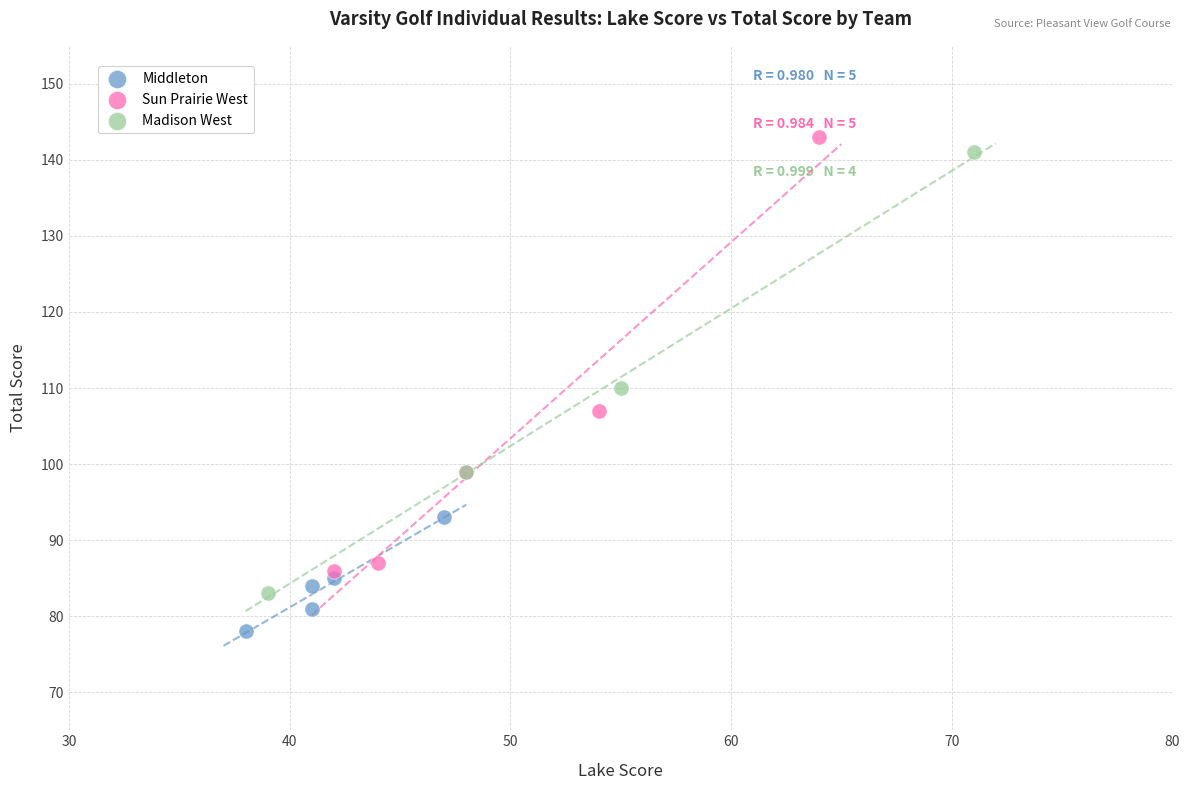

Which series has the largest Y range (max minus min)?

Madison West